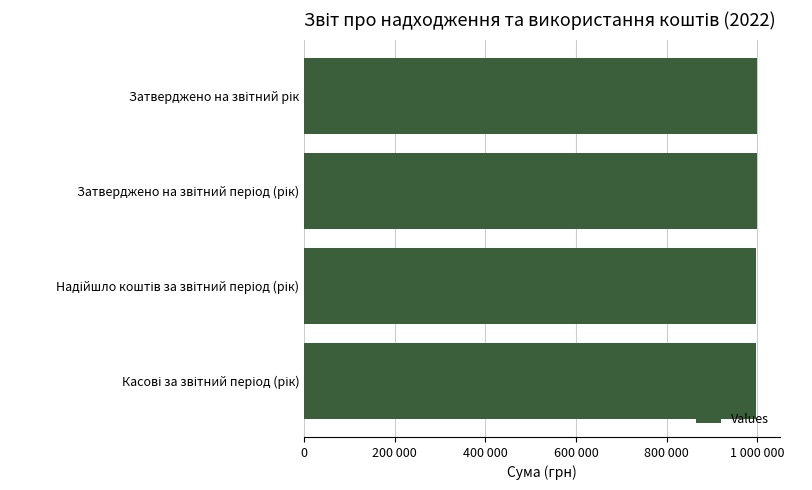

What is the average value?

999000